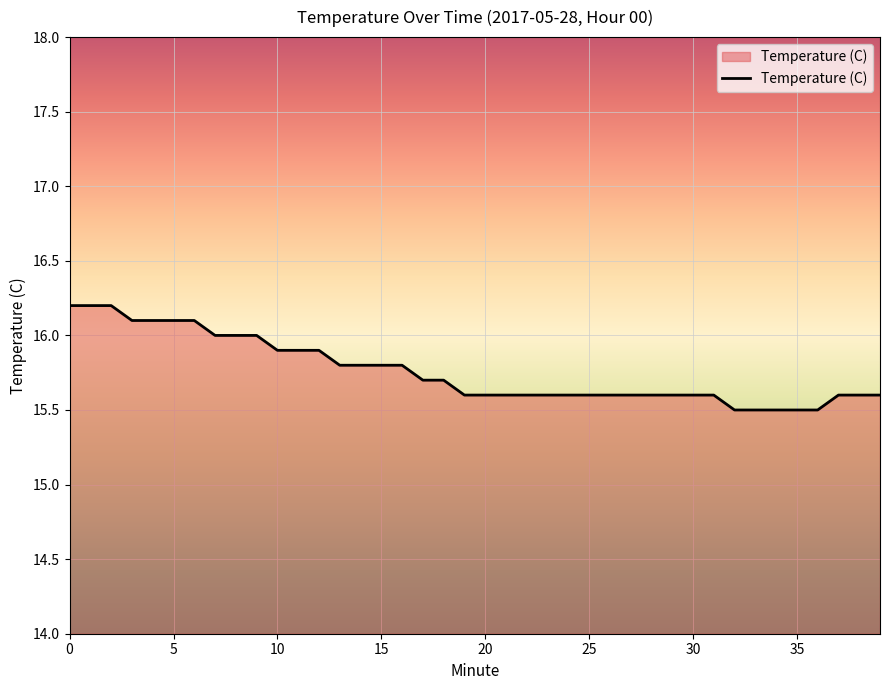

What is the difference between the maximum and minimum values?

0.7